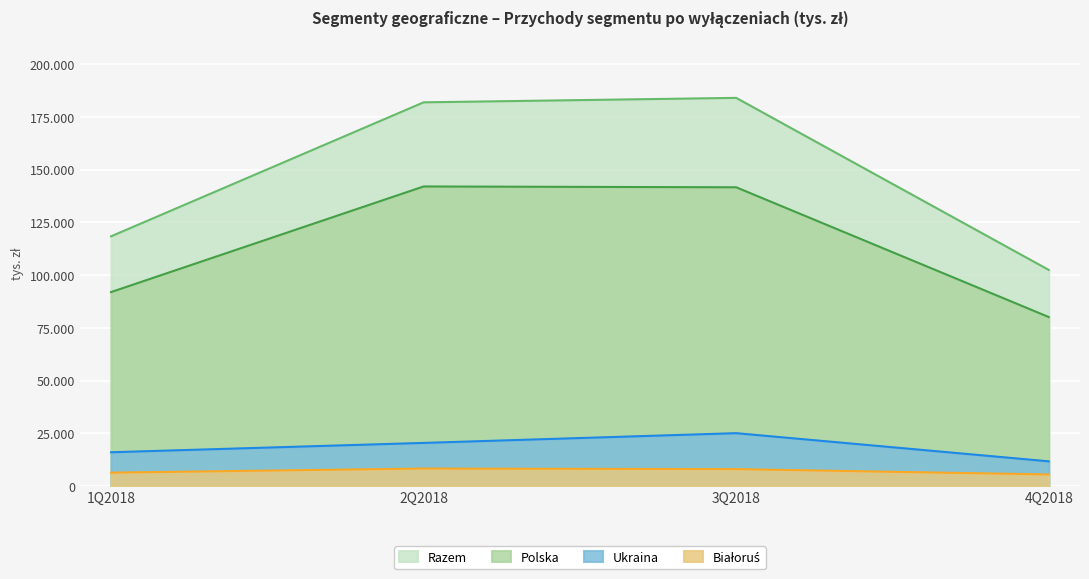

Which series has the widest spread of values?

Razem